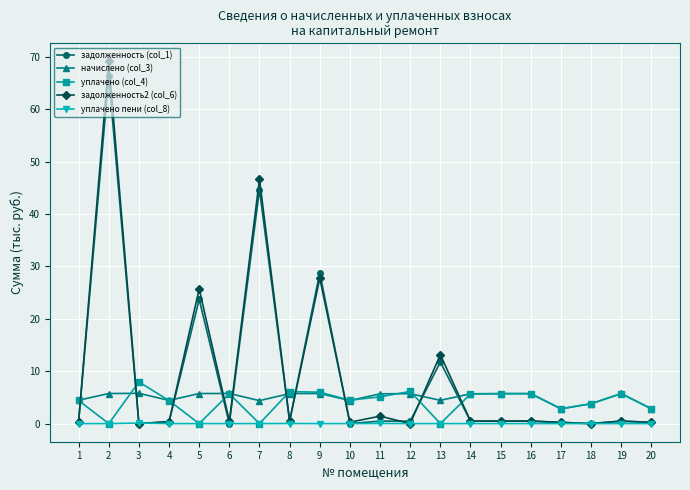

What is the value of the начислено (col_3) point at the 11th from the left?

5.7